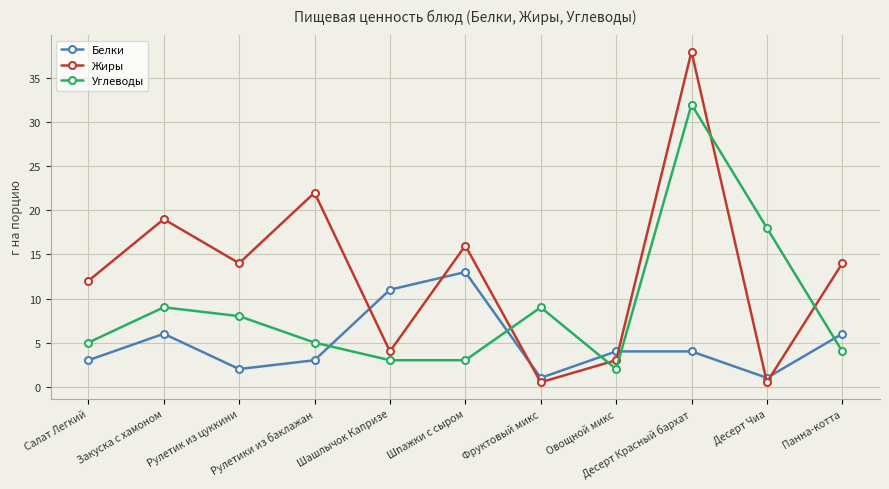

What is the difference between the Белки values at Фруктовый микс and Рулетик из цуккини?

1.0